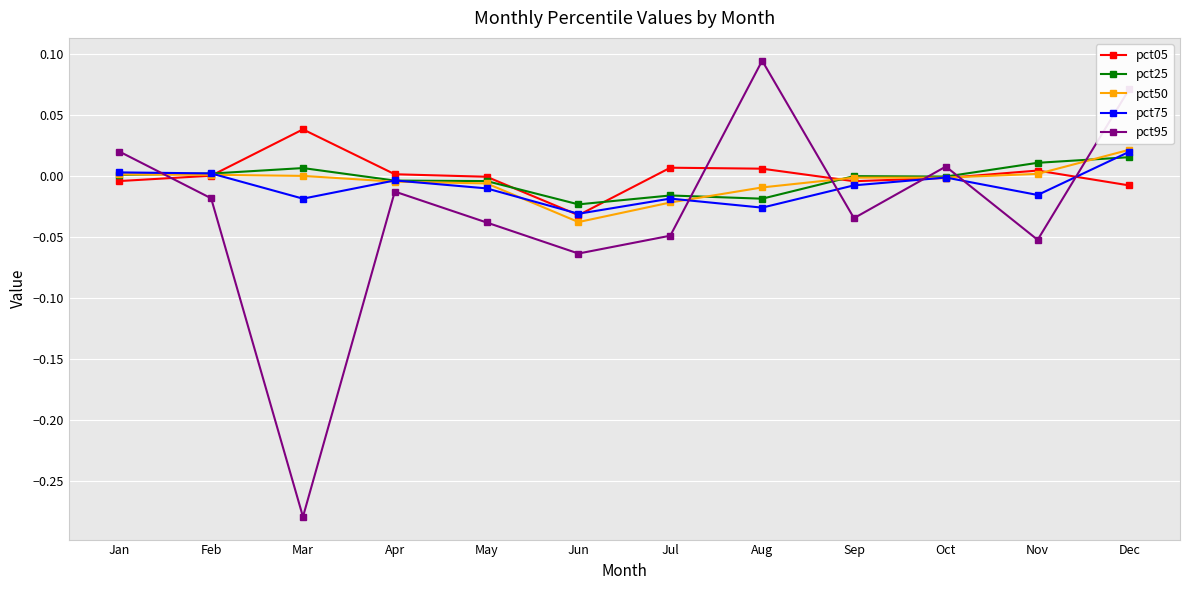

At which category is the sum across all series the highest?

Dec